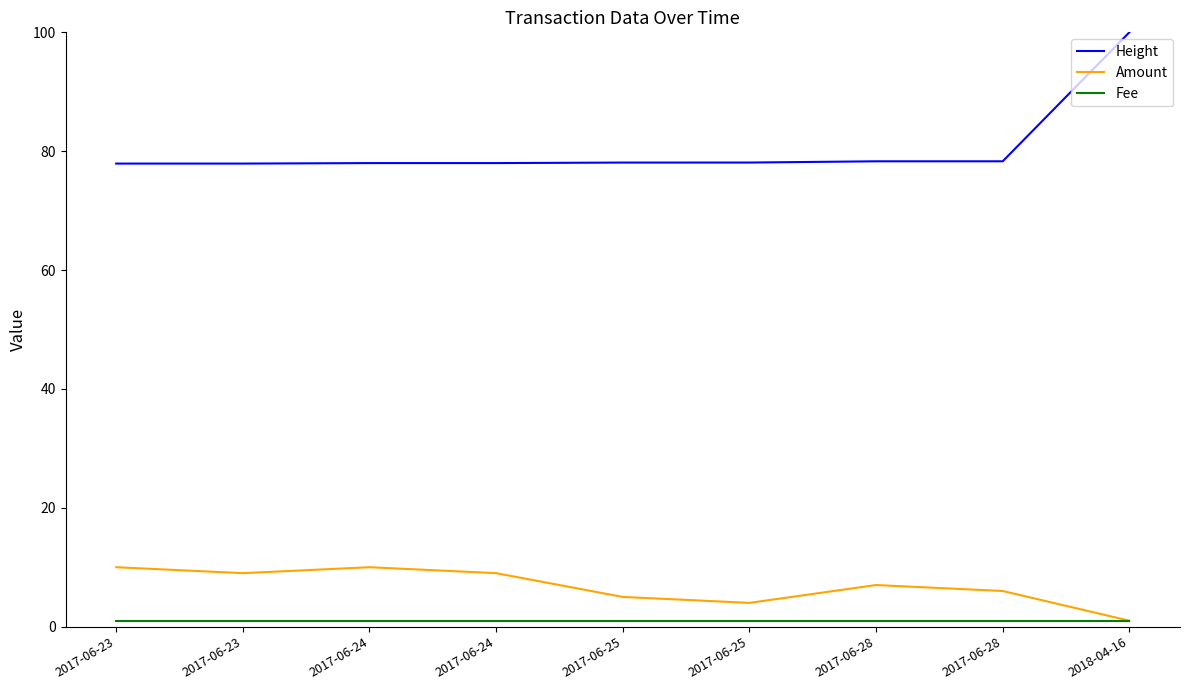

What is the label of the 6th point from the right?

2017-06-24